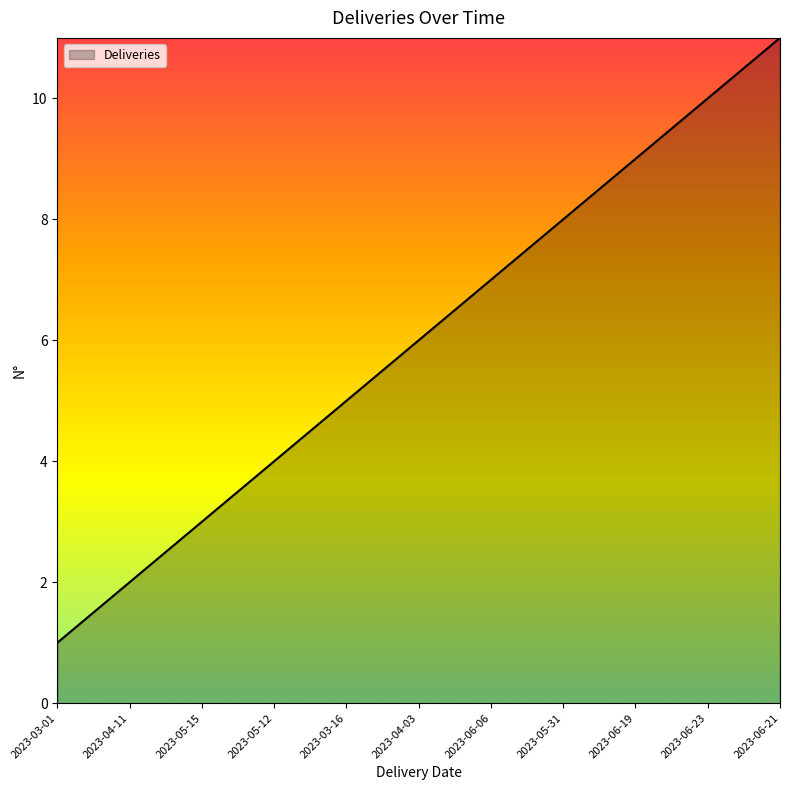

Reading left to right, extract all data points from this chart.

1	2	3	4	5	6	7	8	9	10	11